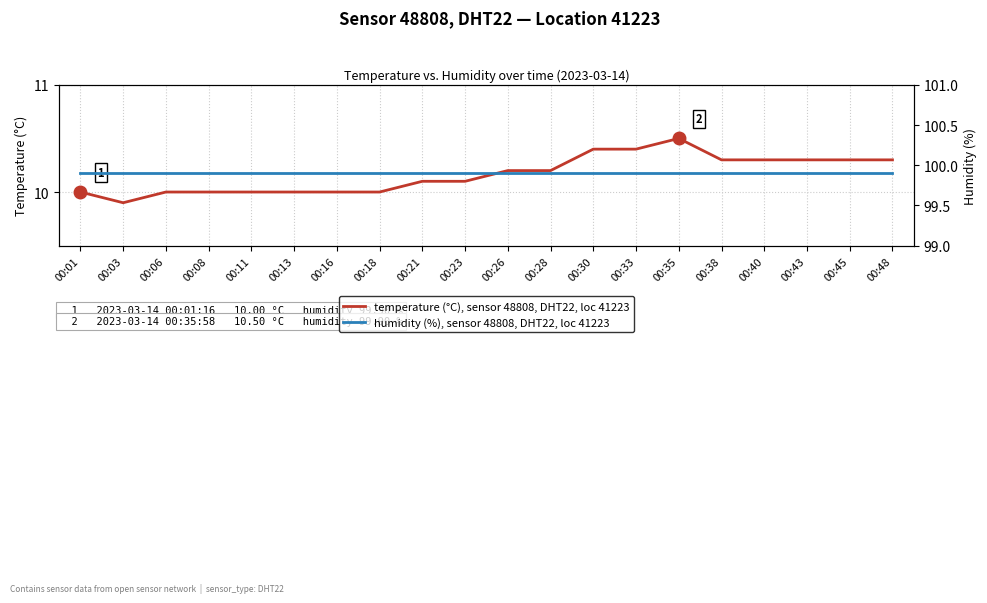

How many values in the temperature (°C), sensor 48808, DHT22, loc 41223 series exceed 10?

12